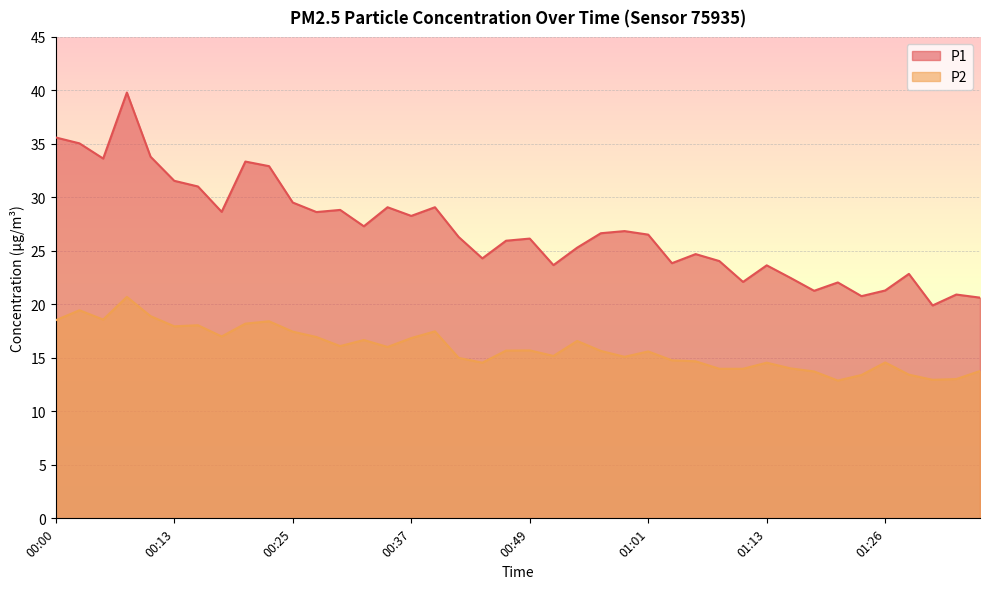

Count the number of categories in the chart.

40